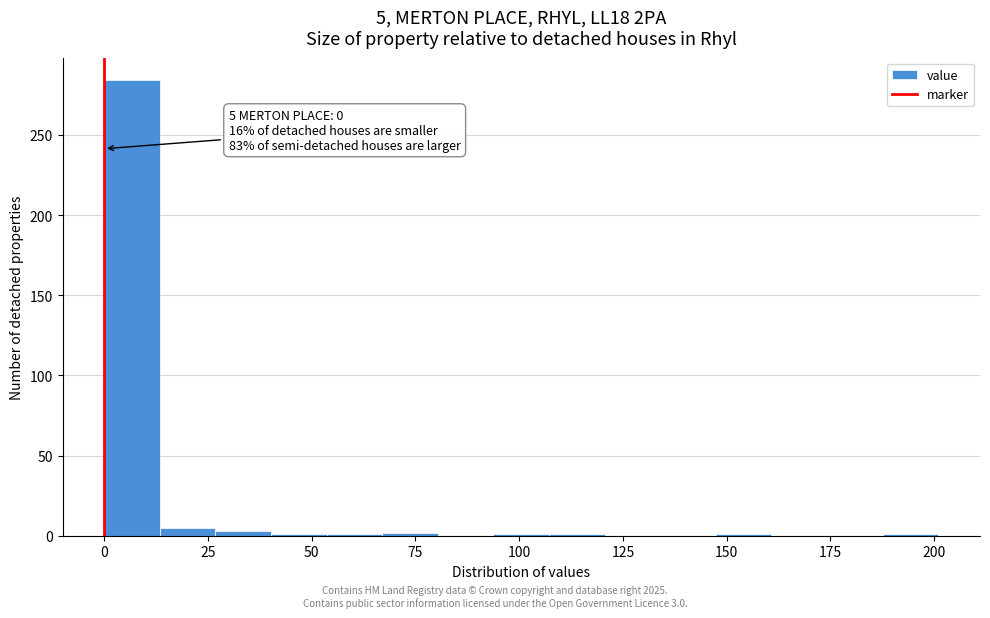

Around what value on the x-axis is the tallest bar? Give the approximate position of its centre, as read against the axis.

5